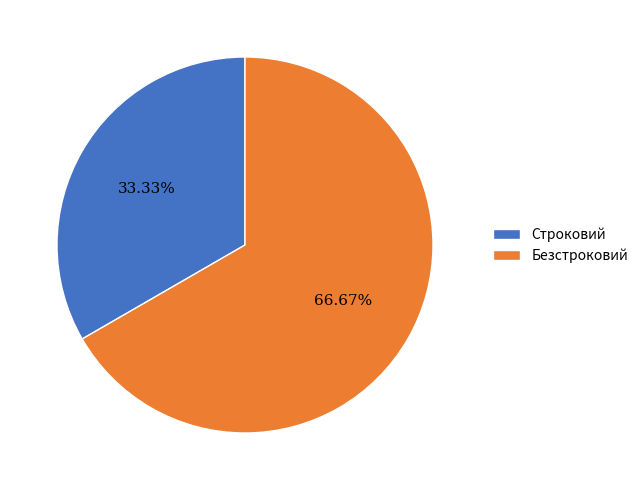

Approximately how many times larger is the value at Безстроковий compared to Строковий?

2.0